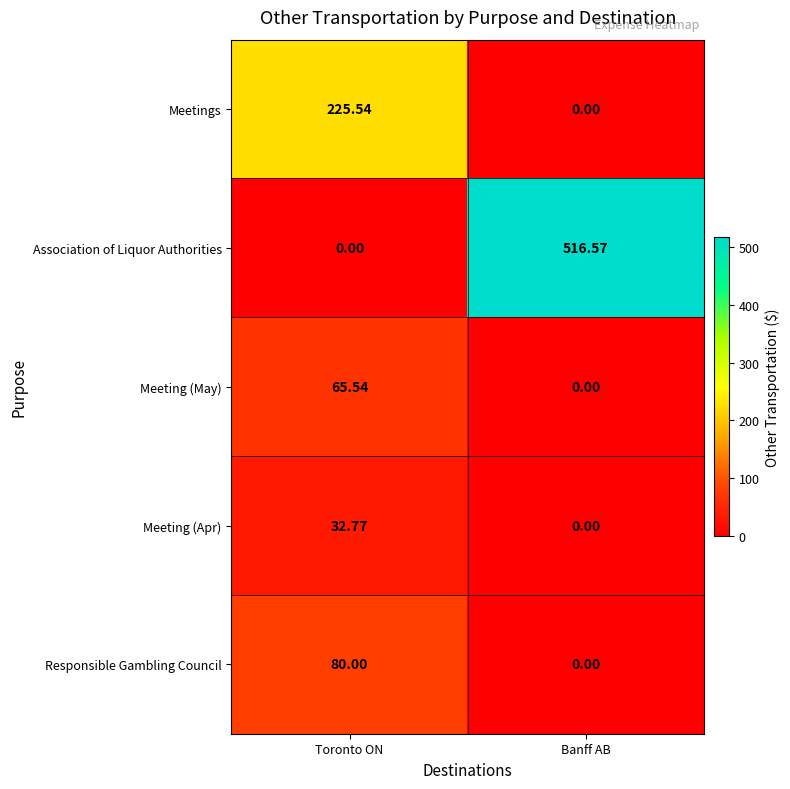

Which series has the largest range (max minus min)?

Association of Liquor Authorities